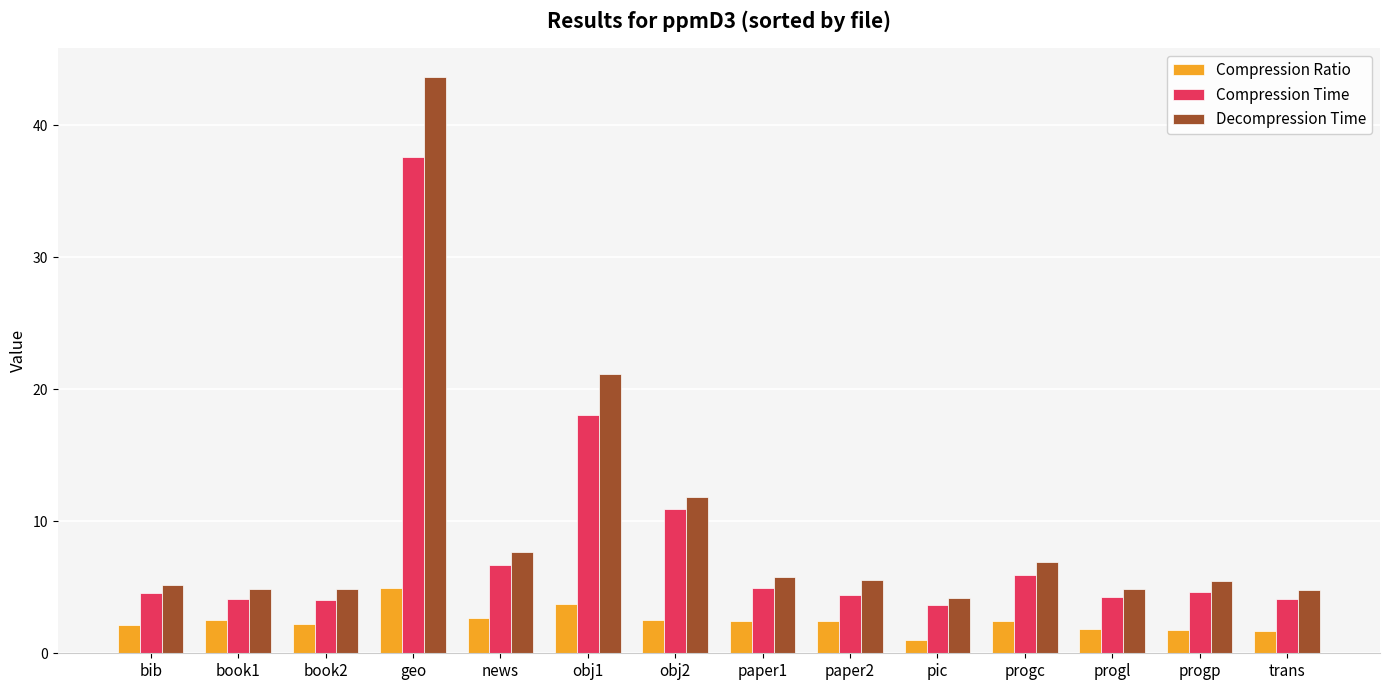

Is the value of Decompression Time at pic greater than the value of Compression Time at pic?

Yes